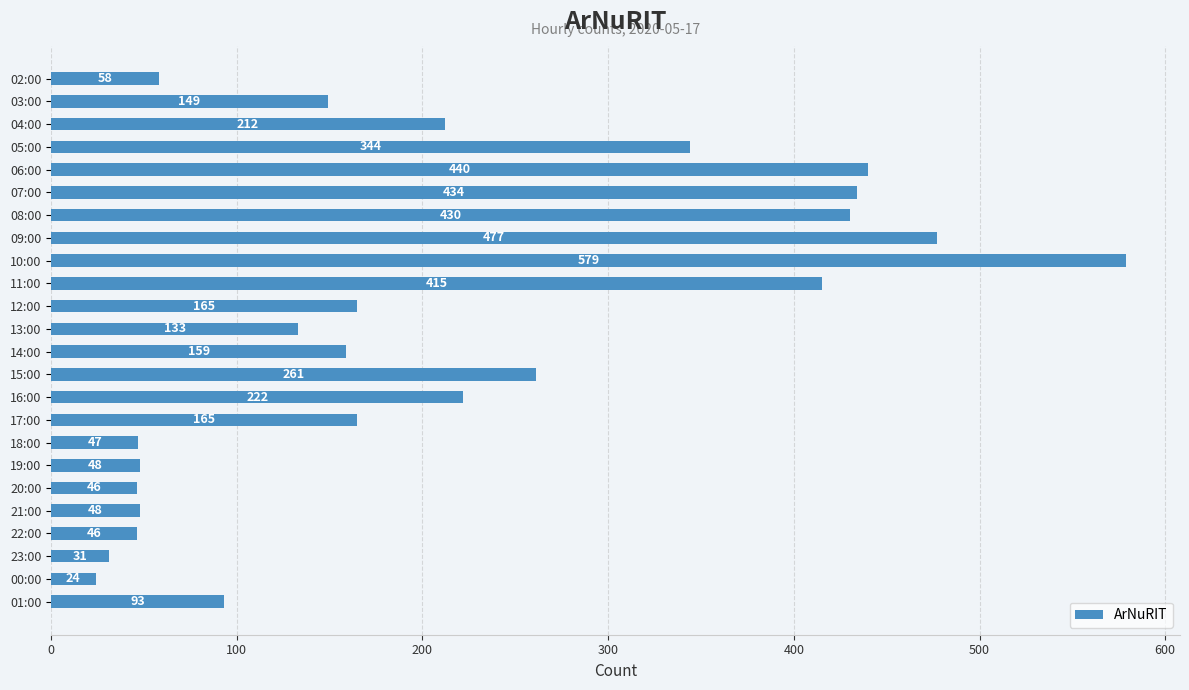

Reading top to bottom, what are all the values shown in this chart?

02:00=58	03:00=149	04:00=212	05:00=344	06:00=440	07:00=434	08:00=430	09:00=477	10:00=579	11:00=415	12:00=165	13:00=133	14:00=159	15:00=261	16:00=222	17:00=165	18:00=47	19:00=48	20:00=46	21:00=48	22:00=46	23:00=31	00:00=24	01:00=93